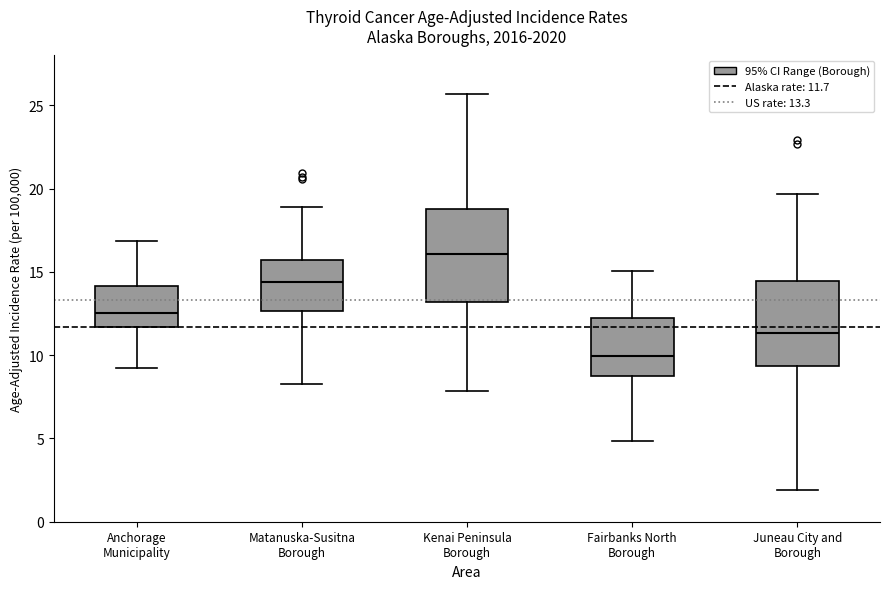

Which box's median line is the lowest?

Fairbanks North Borough